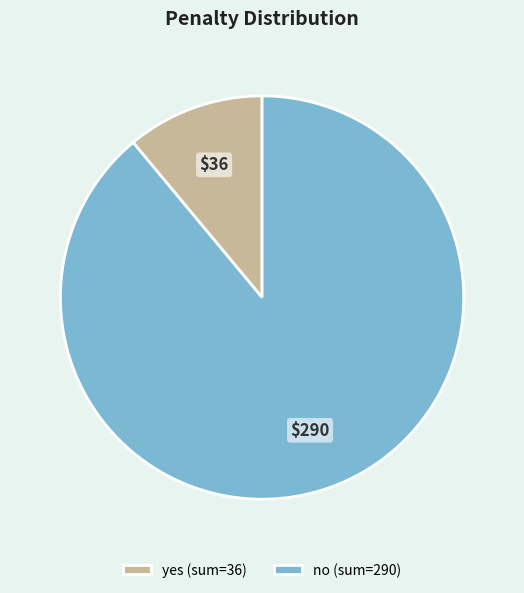

Count the number of slices in the pie.

2